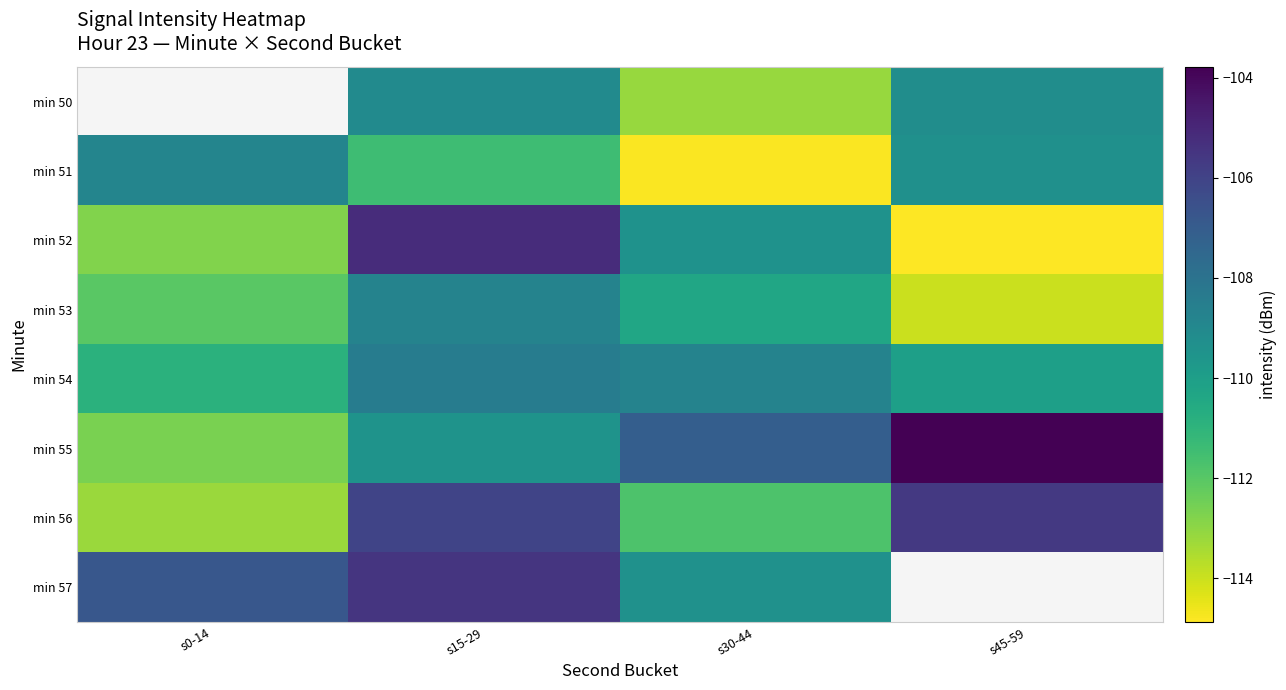

How many values in the min 50 series are below -109?

3